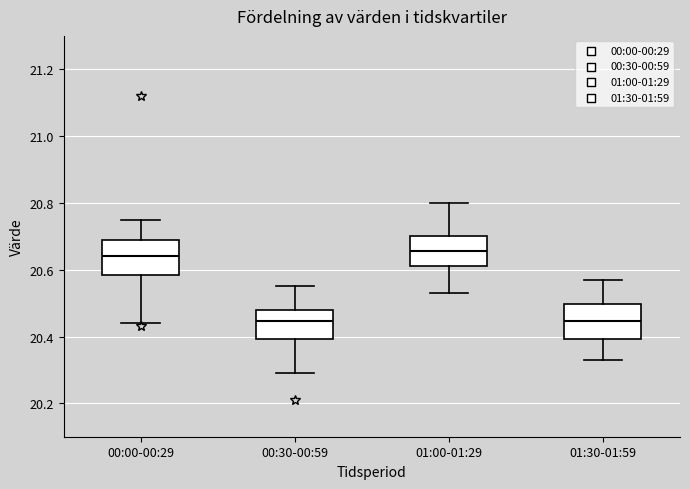

Where does the upper whisker of the box for 01:00-01:29 end on the y-axis? The values are not printed on the chart, so give them approximately, as read against the axis.

20.80